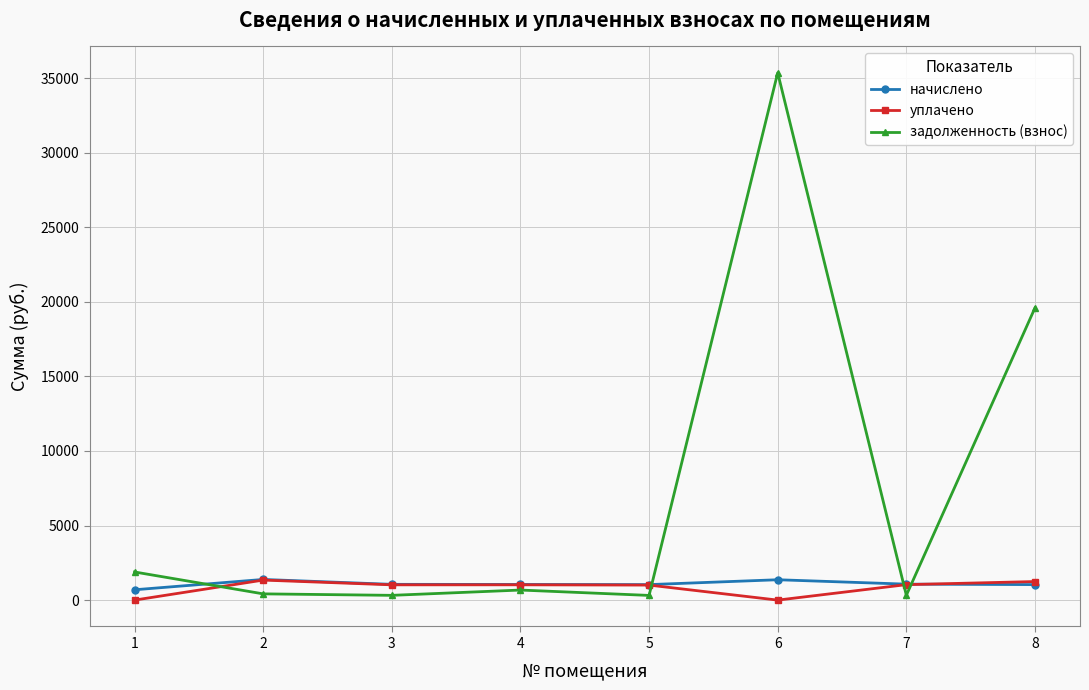

True or false: начислено has more than 0 interior local peaks.

True